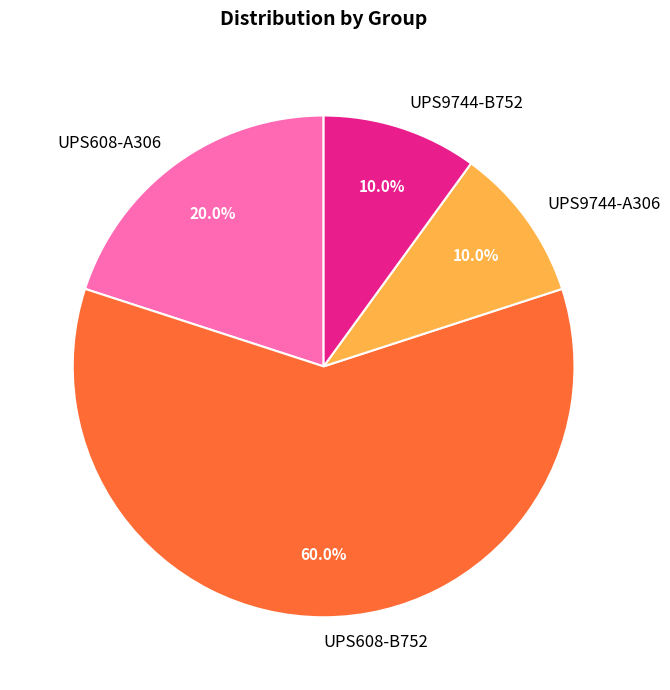

Combined, do UPS608-A306 and UPS608-B752 account for over 50%?

Yes